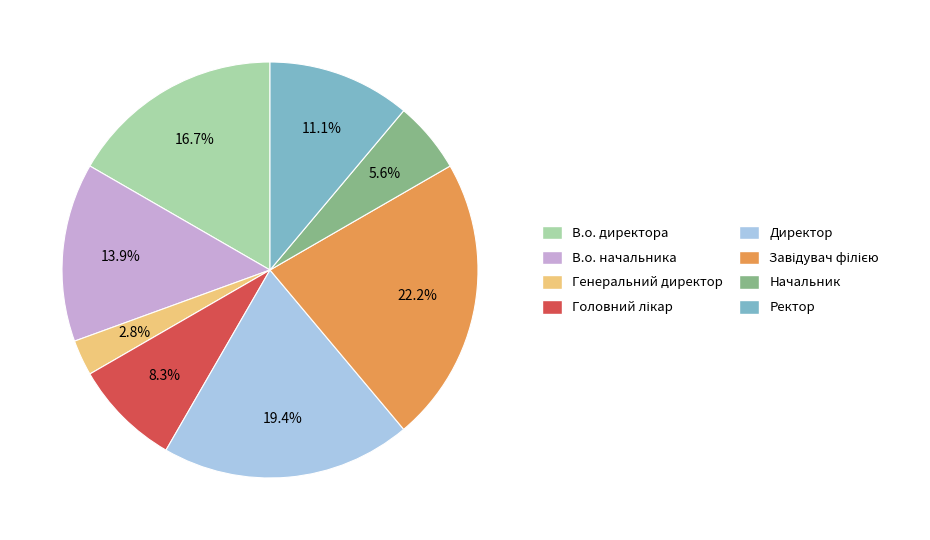

Which category has the smallest portion of the pie?

Генеральний директор